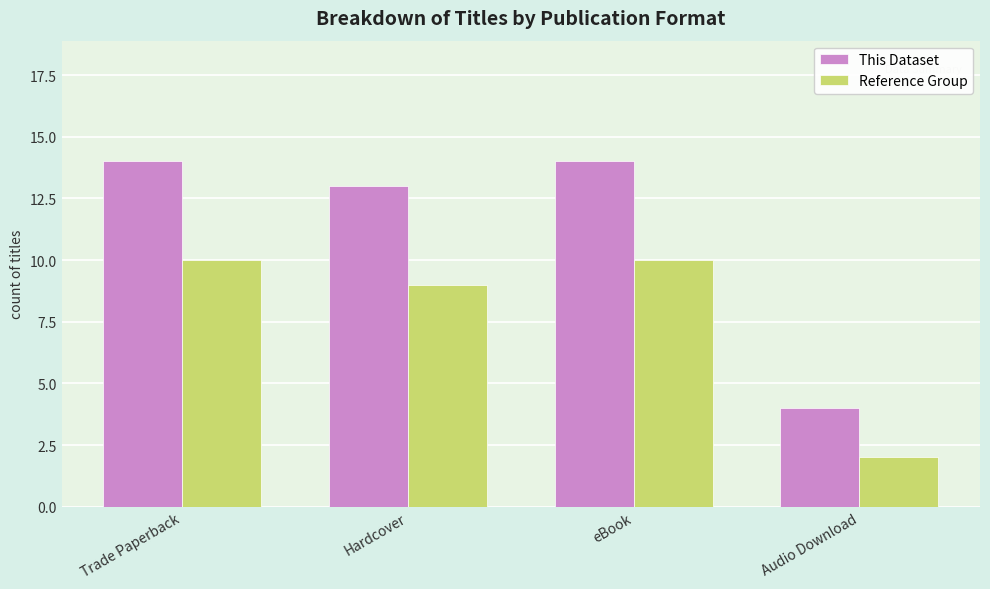

How many bars are there in total?

8